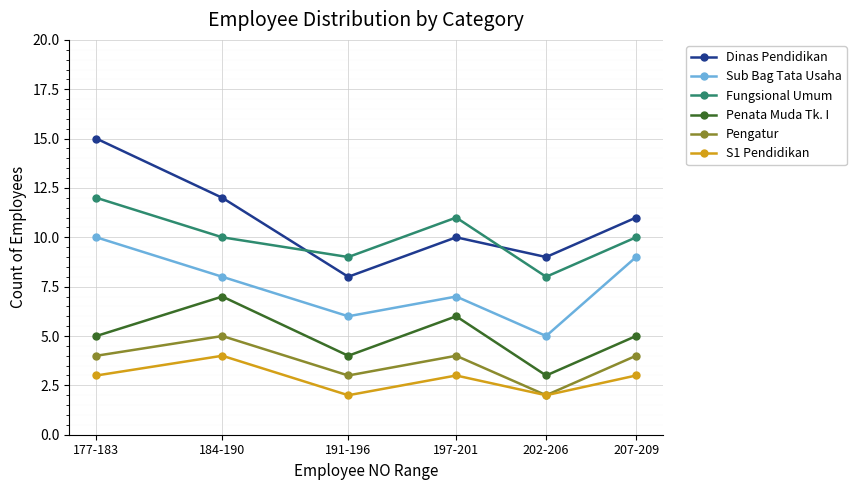

What is the value of the S1 Pendidikan point at the 2nd from the left?

4